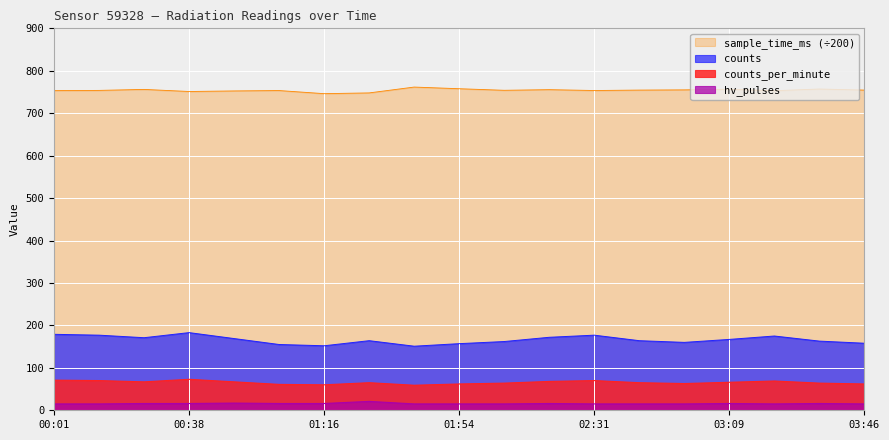

How many values in the counts series exceed 164?

9